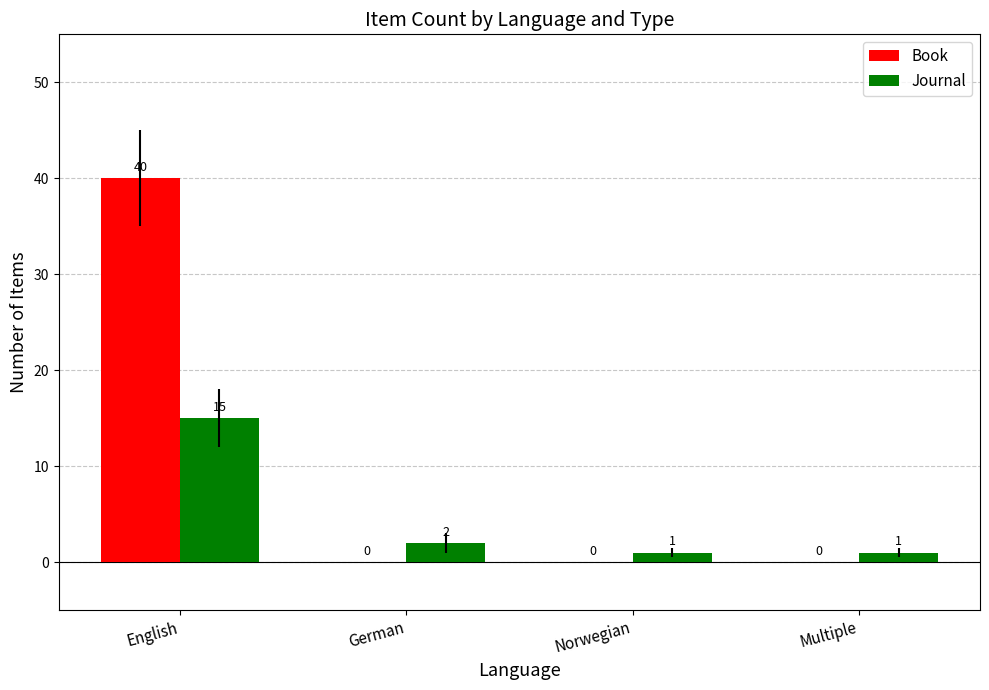

How many groups of bars are there?

4